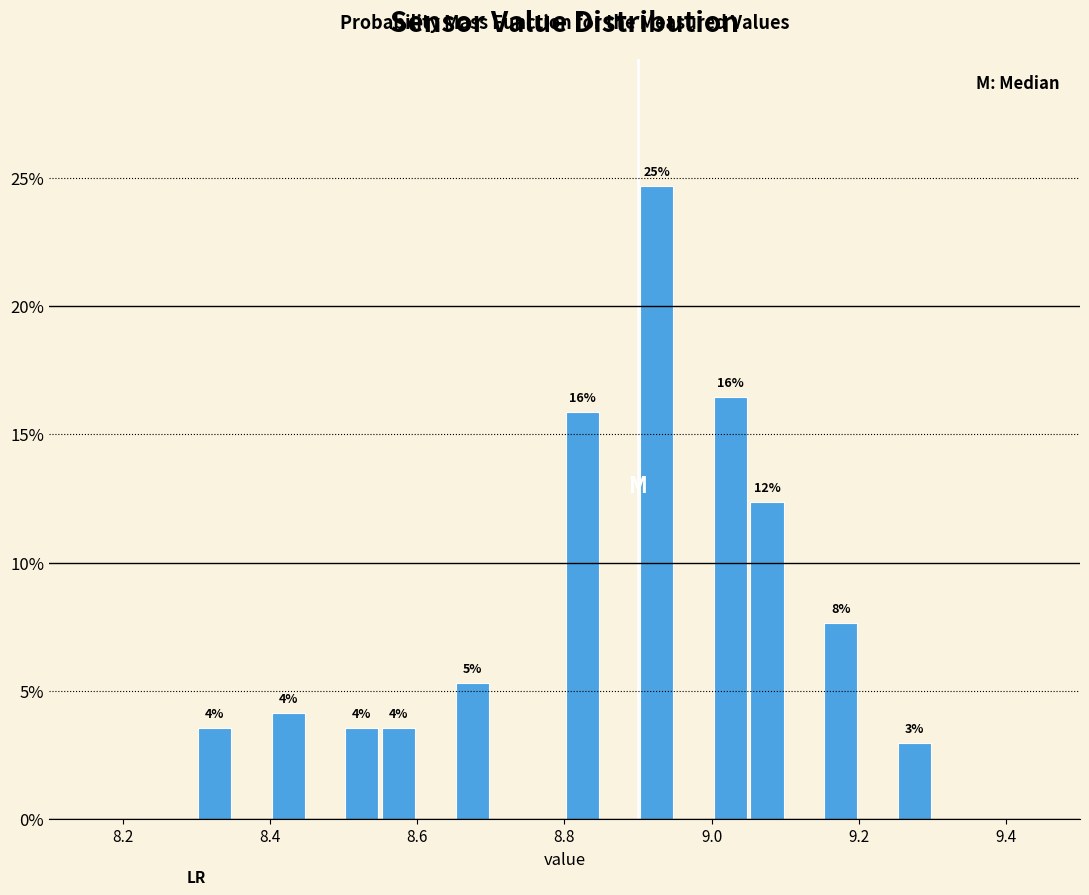

Around what value on the x-axis is the tallest bar? Give the approximate position of its centre, as read against the axis.

8.92